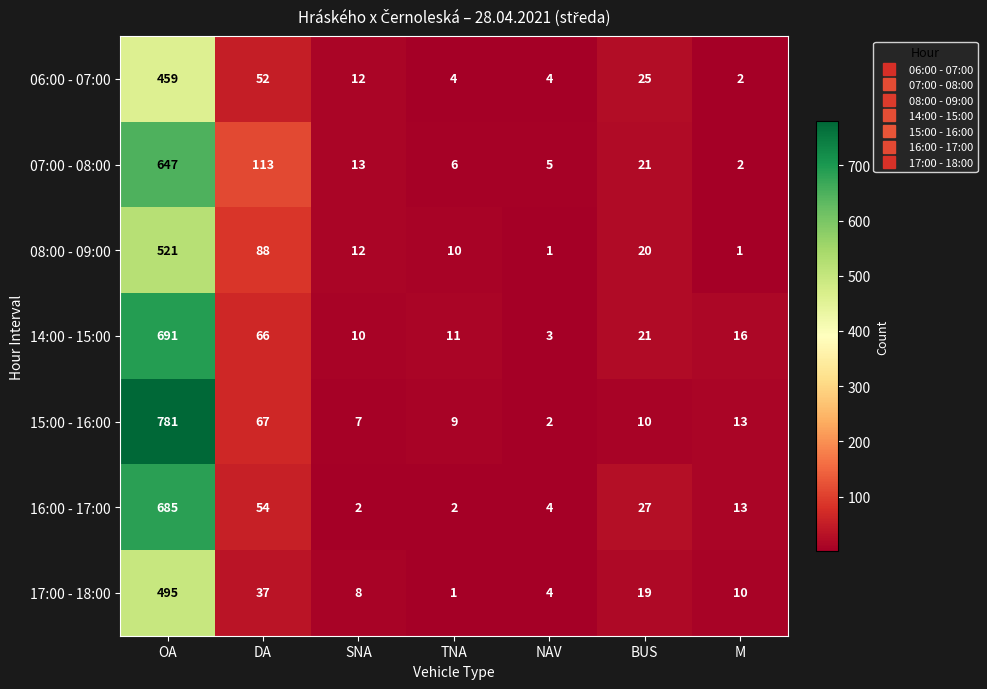

What is the difference between the maximum and minimum values in the 17:00 - 18:00 series?

494